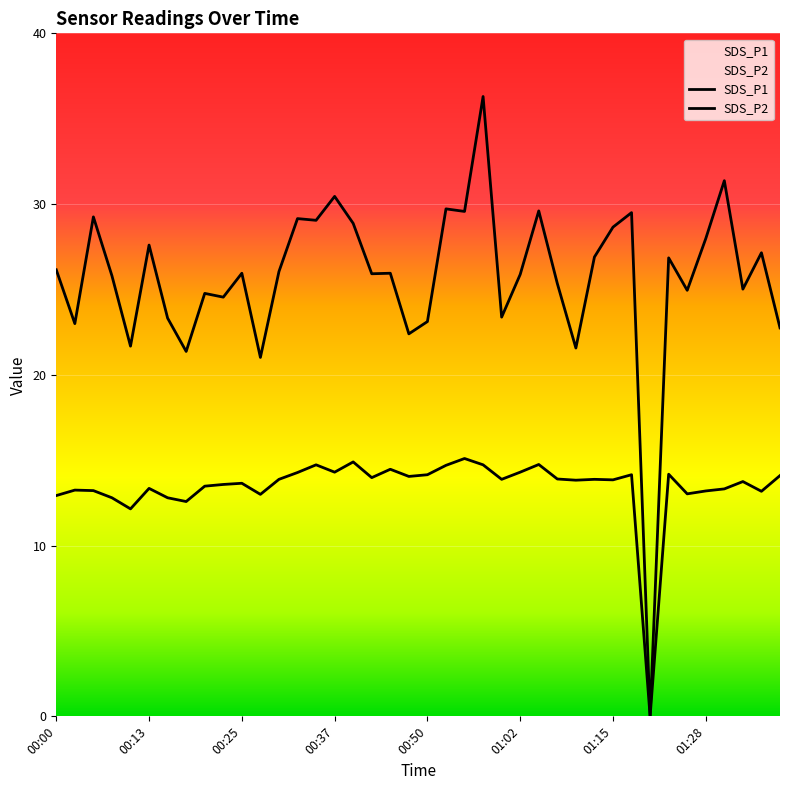

What is the average value of the SDS_P2 series?

13.4